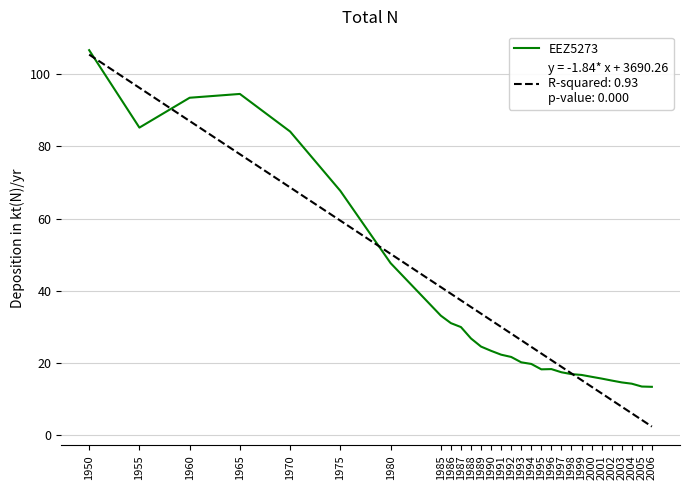

How many lines are shown in the chart?

2